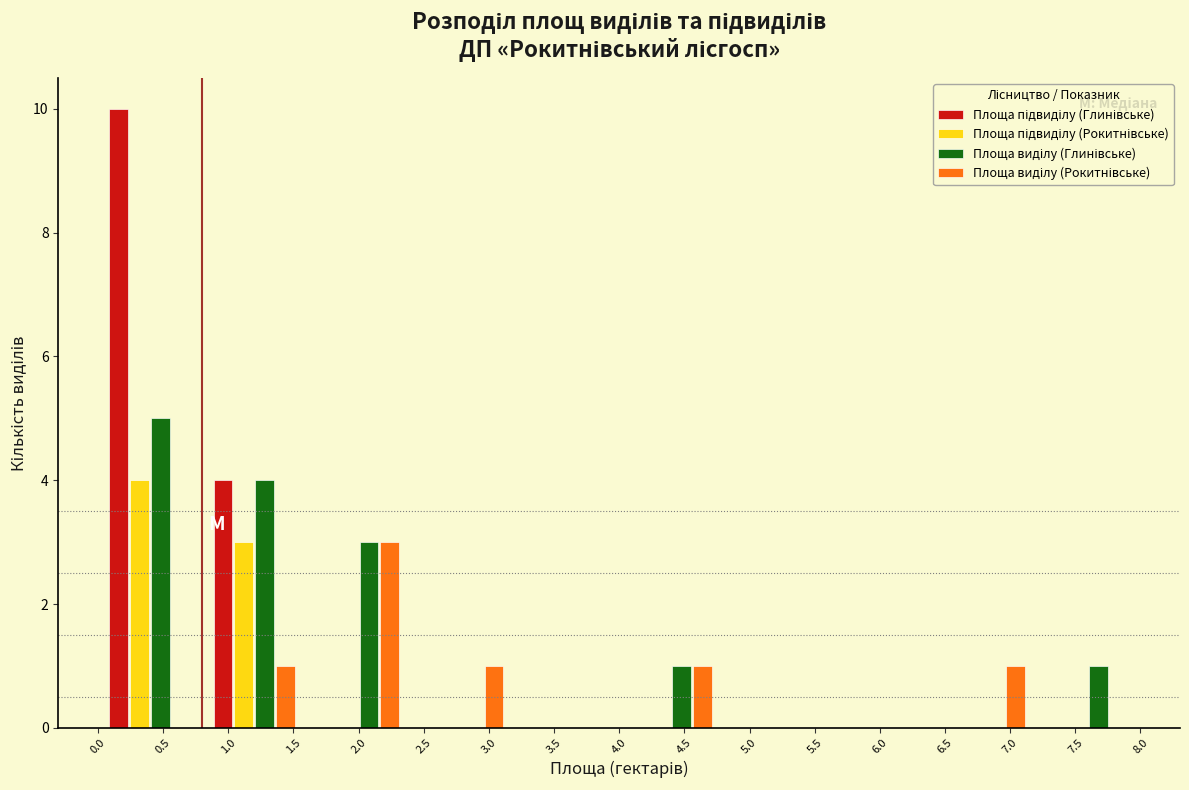

Reading left to right, list every range on the x-axis with the height of the bar of each series over it. The values are not printed on the chart, so give them approximately, as read against the axis.

0.0 to 0.8: Площа підвиділу (Глинівське)=10	Площа підвиділу (Рокитнівське)=4	Площа виділу (Глинівське)=5	Площа виділу (Рокитнівське)=0
0.8 to 1.6: Площа підвиділу (Глинівське)=4	Площа підвиділу (Рокитнівське)=3	Площа виділу (Глинівське)=4	Площа виділу (Рокитнівське)=1
1.6 to 2.4: Площа підвиділу (Глинівське)=0	Площа підвиділу (Рокитнівське)=0	Площа виділу (Глинівське)=3	Площа виділу (Рокитнівське)=3
2.4 to 3.2: Площа підвиділу (Глинівське)=0	Площа підвиділу (Рокитнівське)=0	Площа виділу (Глинівське)=0	Площа виділу (Рокитнівське)=1
3.2 to 4.0: Площа підвиділу (Глинівське)=0	Площа підвиділу (Рокитнівське)=0	Площа виділу (Глинівське)=0	Площа виділу (Рокитнівське)=0
4.0 to 4.8: Площа підвиділу (Глинівське)=0	Площа підвиділу (Рокитнівське)=0	Площа виділу (Глинівське)=1	Площа виділу (Рокитнівське)=1
4.8 to 5.6: Площа підвиділу (Глинівське)=0	Площа підвиділу (Рокитнівське)=0	Площа виділу (Глинівське)=0	Площа виділу (Рокитнівське)=0
5.6 to 6.4: Площа підвиділу (Глинівське)=0	Площа підвиділу (Рокитнівське)=0	Площа виділу (Глинівське)=0	Площа виділу (Рокитнівське)=0
6.4 to 7.2: Площа підвиділу (Глинівське)=0	Площа підвиділу (Рокитнівське)=0	Площа виділу (Глинівське)=0	Площа виділу (Рокитнівське)=1
7.2 to 8.0: Площа підвиділу (Глинівське)=0	Площа підвиділу (Рокитнівське)=0	Площа виділу (Глинівське)=1	Площа виділу (Рокитнівське)=0